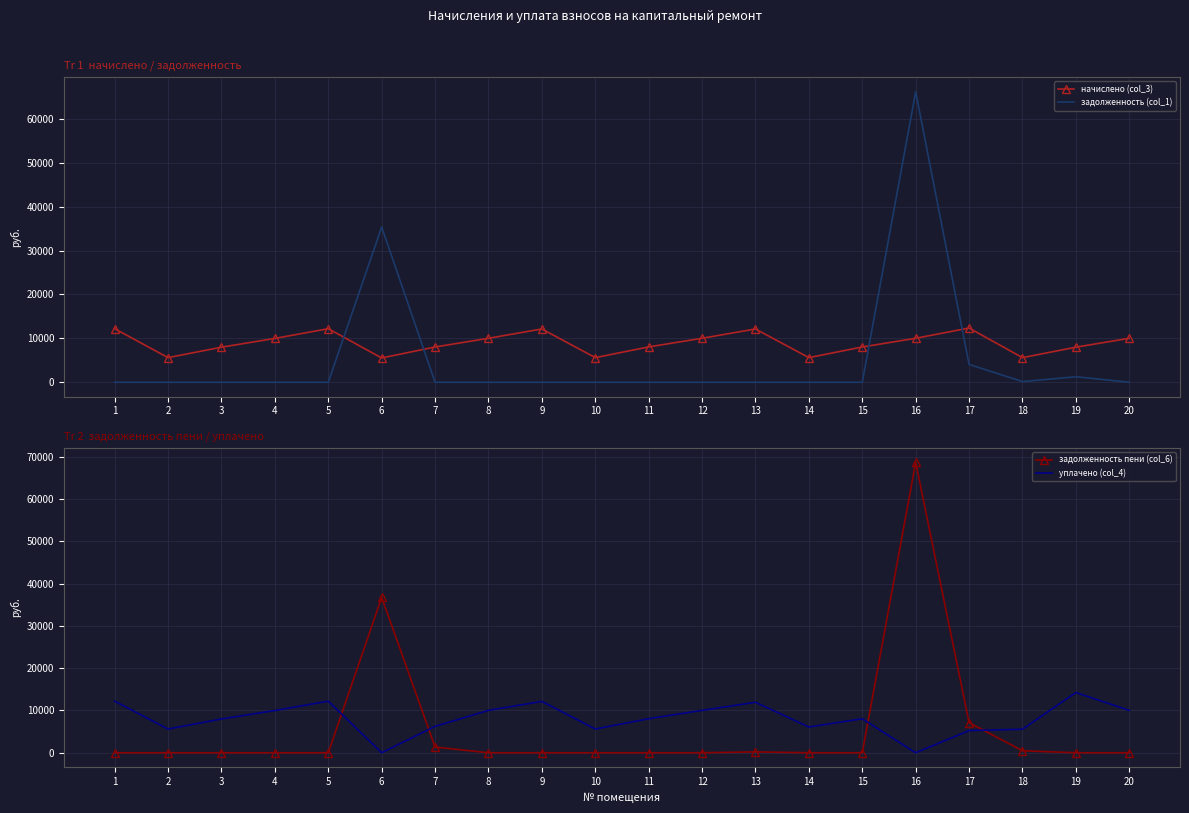

Rank the series at 5 from lowest to highest value.

задолженность (col_1), задолженность пени (col_6), начислено (col_3), уплачено (col_4)